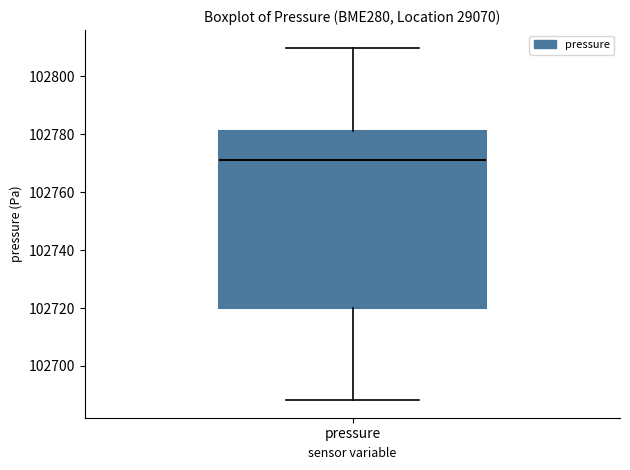

Transcribe this box plot: give where the median line is, the range the box spans, and where the two whiskers end, as read against the y-axis. The values are not printed on the chart, so give them approximately, as read against the axis.

median 102772, box 102720 to 102782, whiskers 102688 to 102810